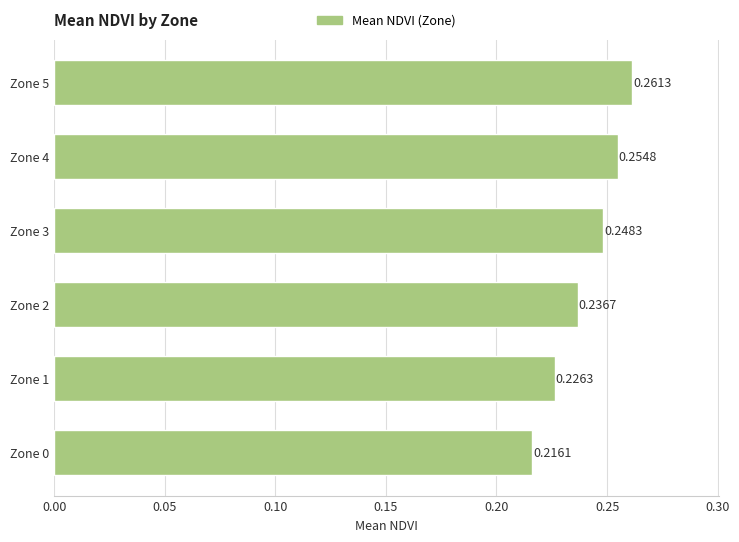

Does the chart contain any negative values?

No